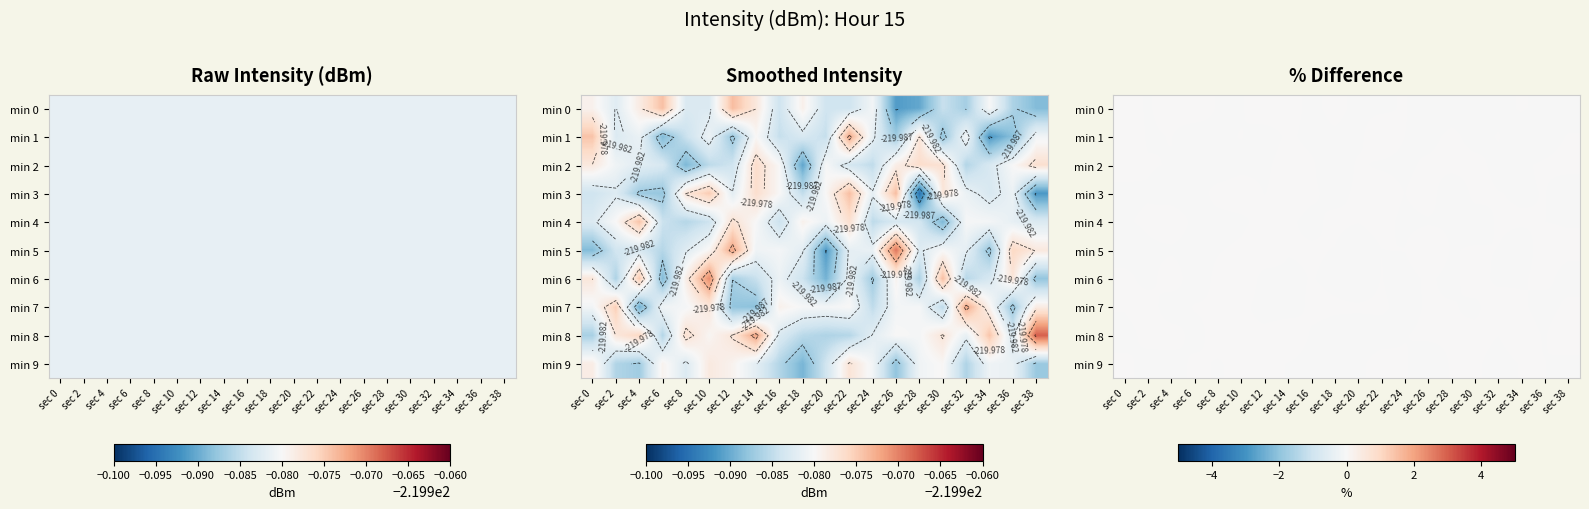

Which series has the largest range (max minus min)?

min 5